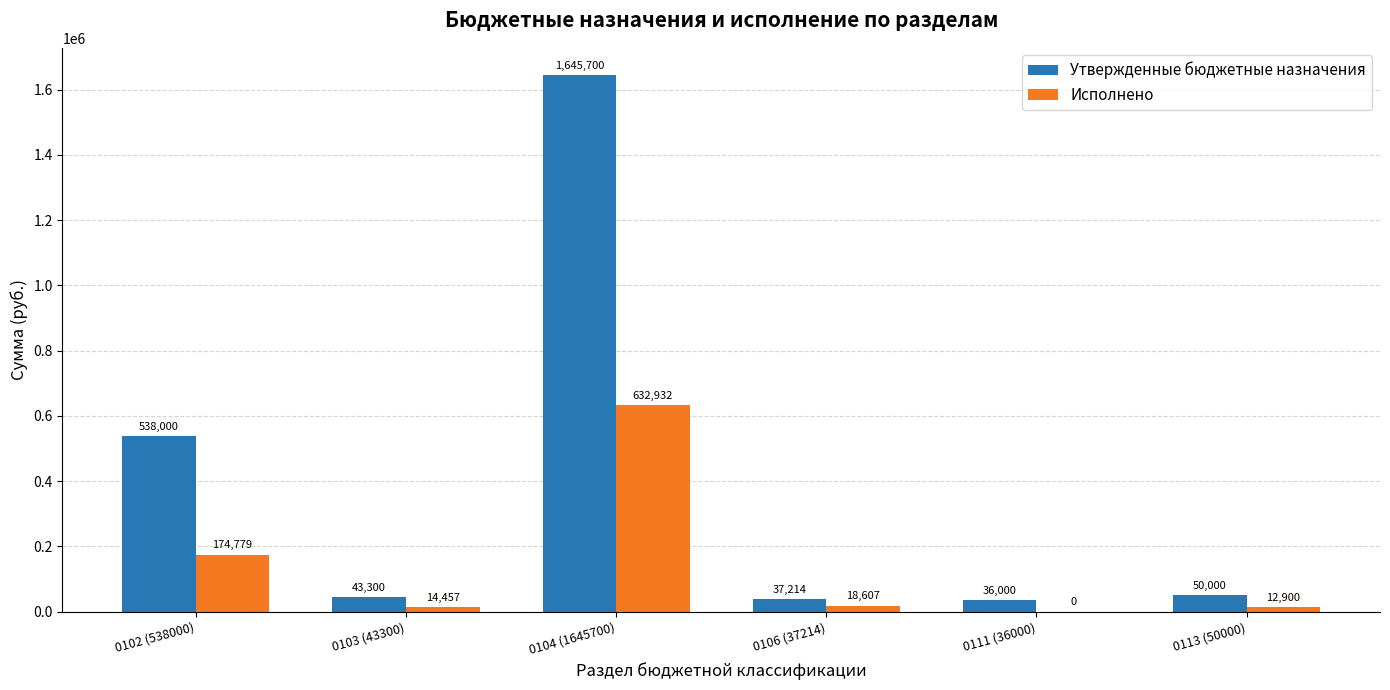

At which label does Утвержденные бюджетные назначения first exceed 50000?

0102 (538000)